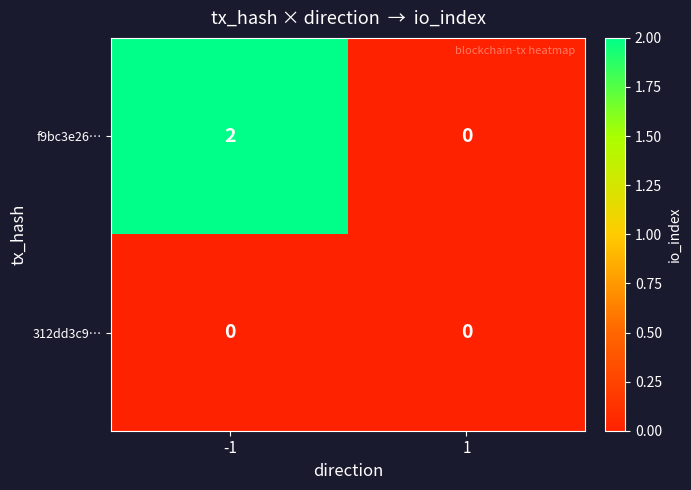

List the labels in order of f9bc3e26… value, smallest first.

1, -1